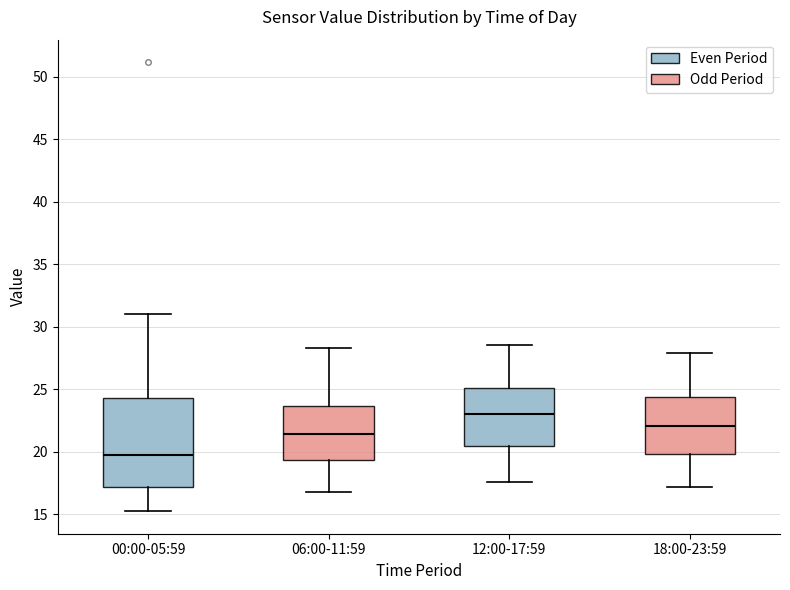

Comparing the boxes themselves (not the whiskers), which one is the tallest?

00:00-05:59